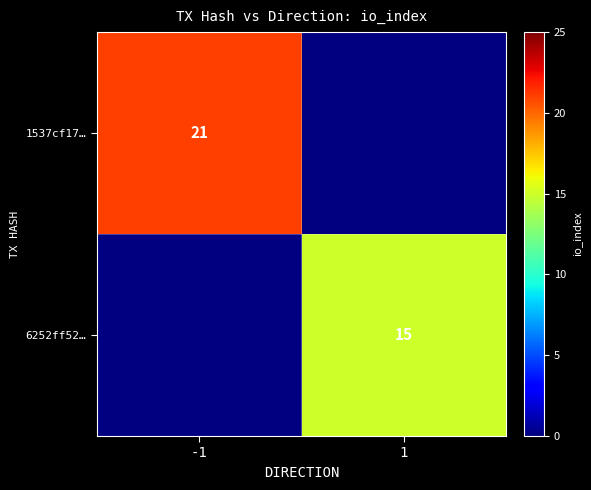

Count the number of categories in the chart.

2